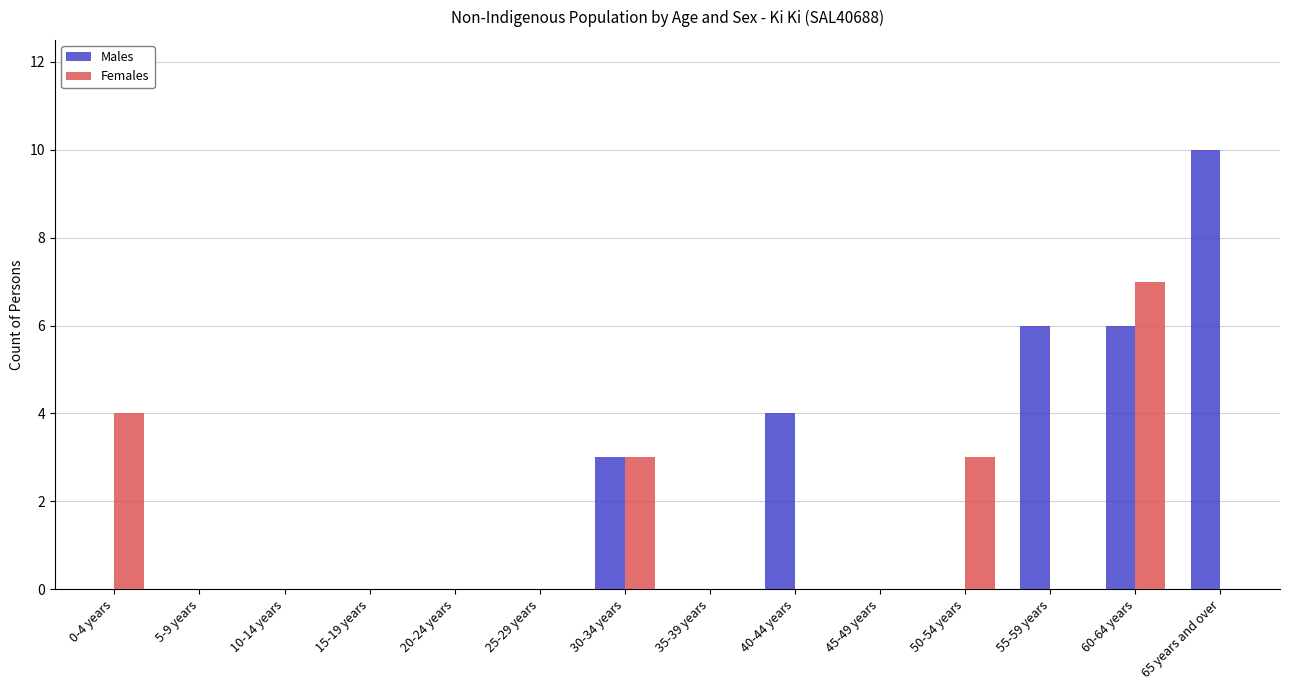

Between 5-9 years and 60-64 years, which series saw the biggest shift?

Females